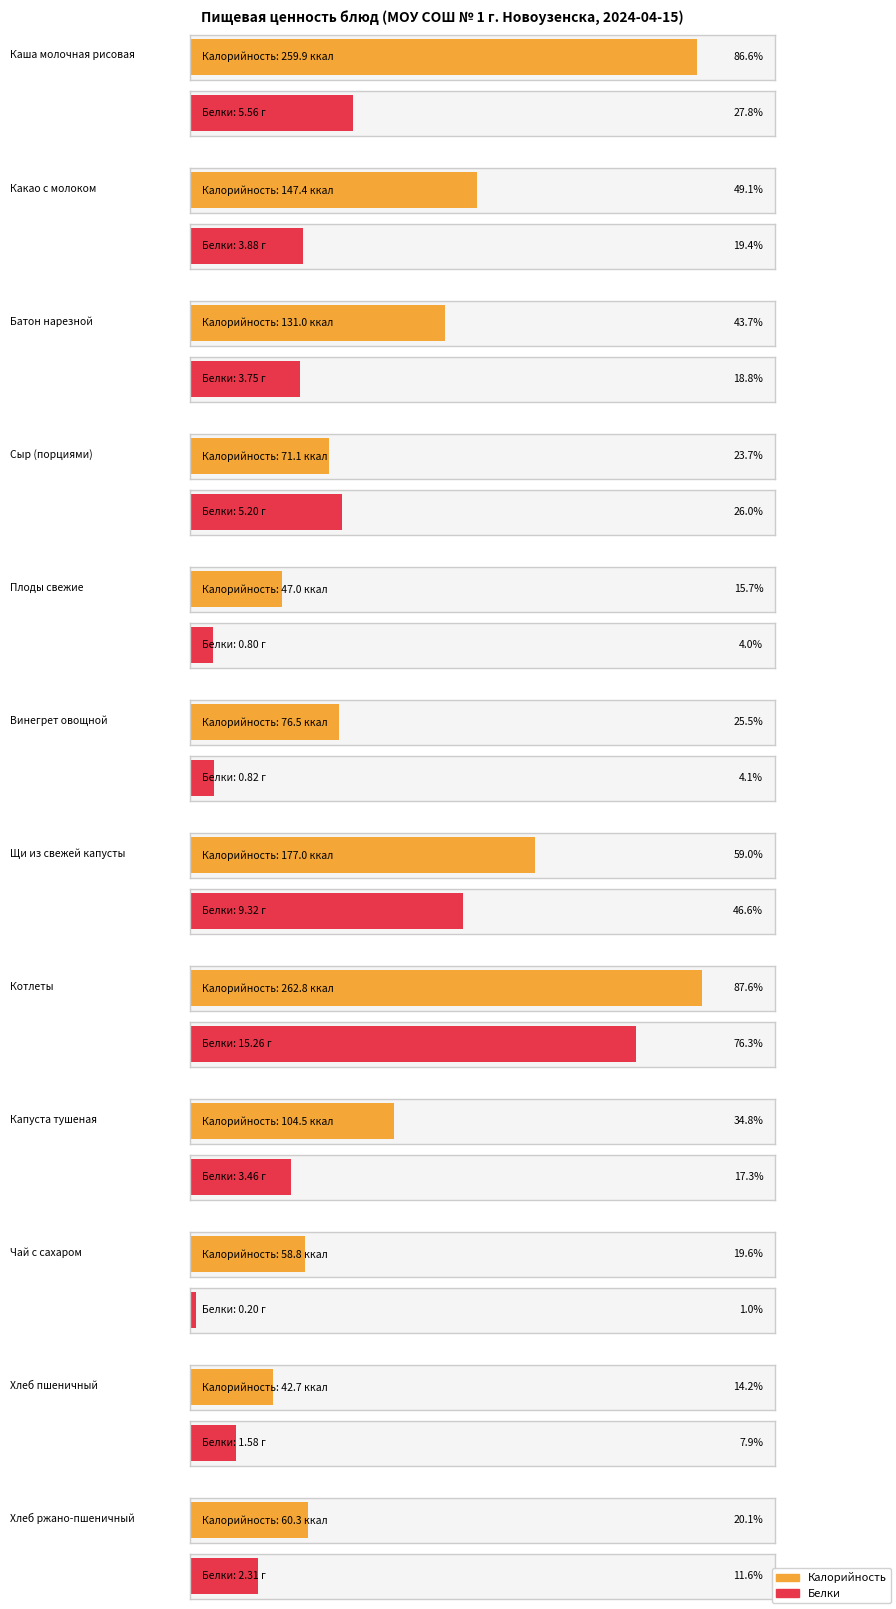

Which label corresponds to the largest value in the chart?

Котлеты